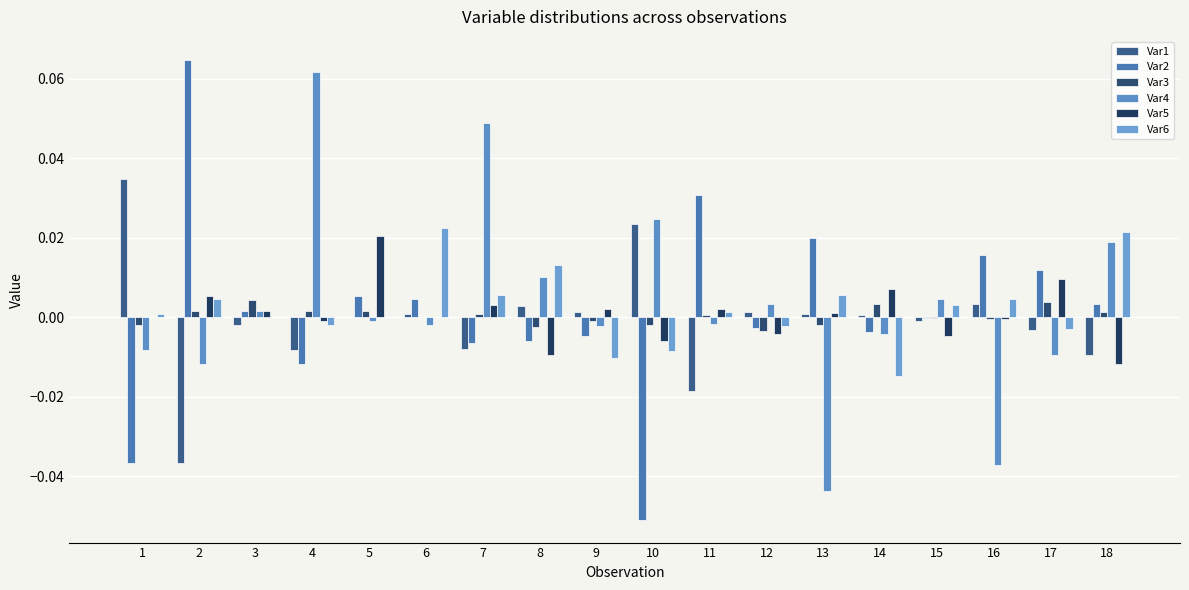

Reading left to right, what are all the values shown in this chart?

Var1: 1=0.0	2=-0.0	3=-0.0	4=-0.0	5=0.0	6=0.0	7=-0.0	8=0.0	9=0.0	10=0.0	11=-0.0	12=0.0	13=0.0	14=0.0	15=-0.0	16=0.0	17=-0.0	18=-0.0
Var2: 1=-0.0	2=0.1	3=0.0	4=-0.0	5=0.0	6=0.0	7=-0.0	8=-0.0	9=-0.0	10=-0.1	11=0.0	12=-0.0	13=0.0	14=-0.0	15=-0.0	16=0.0	17=0.0	18=0.0
Var3: 1=-0.0	2=0.0	3=0.0	4=0.0	5=0.0	6=0.0	7=0.0	8=-0.0	9=-0.0	10=-0.0	11=0.0	12=-0.0	13=-0.0	14=0.0	15=-0.0	16=-0.0	17=0.0	18=0.0
Var4: 1=-0.0	2=-0.0	3=0.0	4=0.1	5=-0.0	6=-0.0	7=0.0	8=0.0	9=-0.0	10=0.0	11=-0.0	12=0.0	13=-0.0	14=-0.0	15=0.0	16=-0.0	17=-0.0	18=0.0
Var5: 1=0.0	2=0.0	3=0.0	4=-0.0	5=0.0	6=-0.0	7=0.0	8=-0.0	9=0.0	10=-0.0	11=0.0	12=-0.0	13=0.0	14=0.0	15=-0.0	16=-0.0	17=0.0	18=-0.0
Var6: 1=0.0	2=0.0	3=0.0	4=-0.0	5=-0.0	6=0.0	7=0.0	8=0.0	9=-0.0	10=-0.0	11=0.0	12=-0.0	13=0.0	14=-0.0	15=0.0	16=0.0	17=-0.0	18=0.0